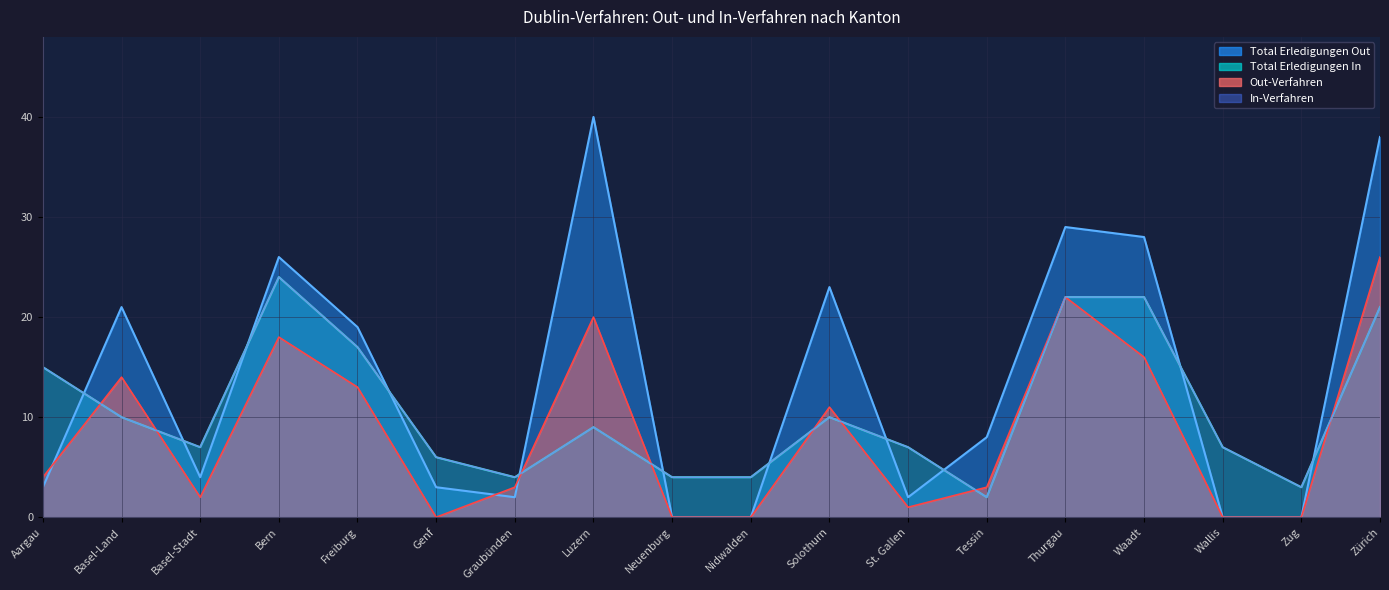

True or false: Total Erledigungen In and In-Verfahren cross at least once.

False